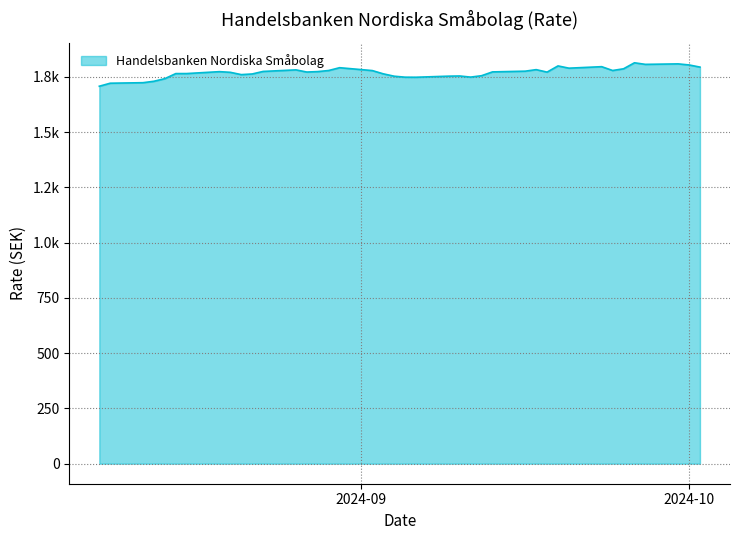

Which category has the highest value across all series?

26.09.2024